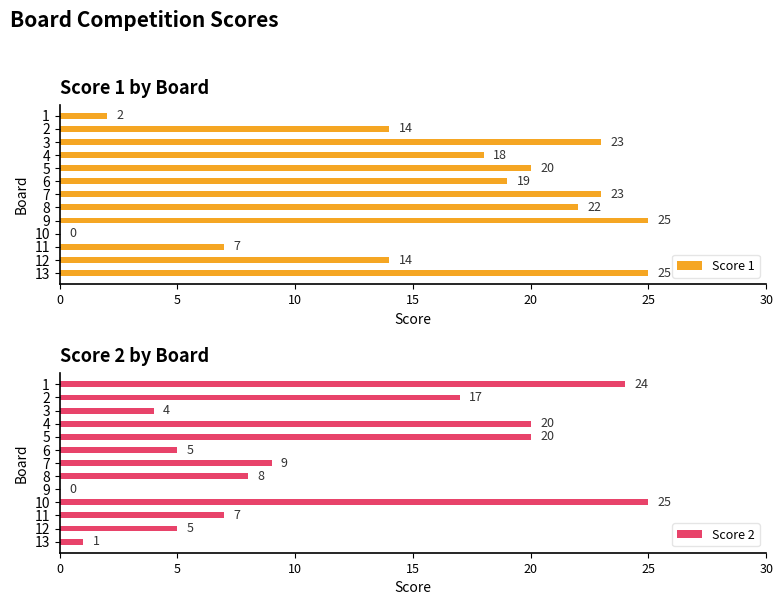

Is it true that Score 1 equals 14 at 12?

True